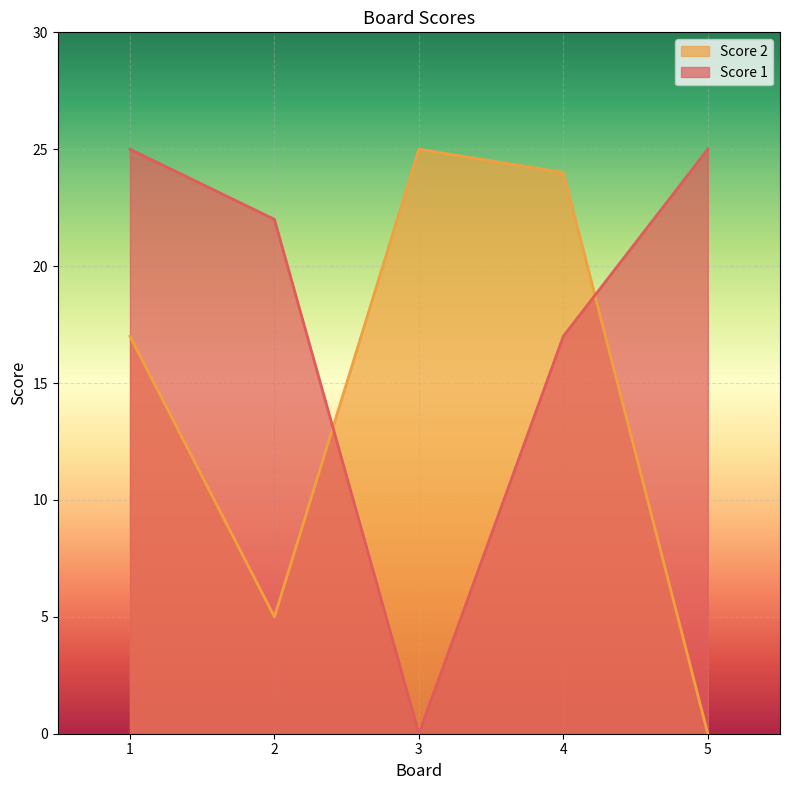

What is the maximum value for Score 1?

25